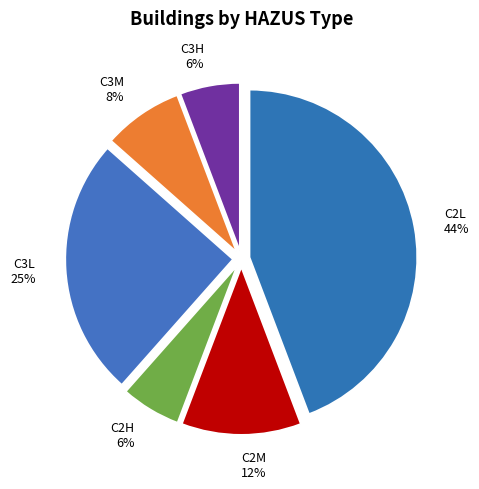

What percentage is the C2M slice, to the nearest percent?

12%